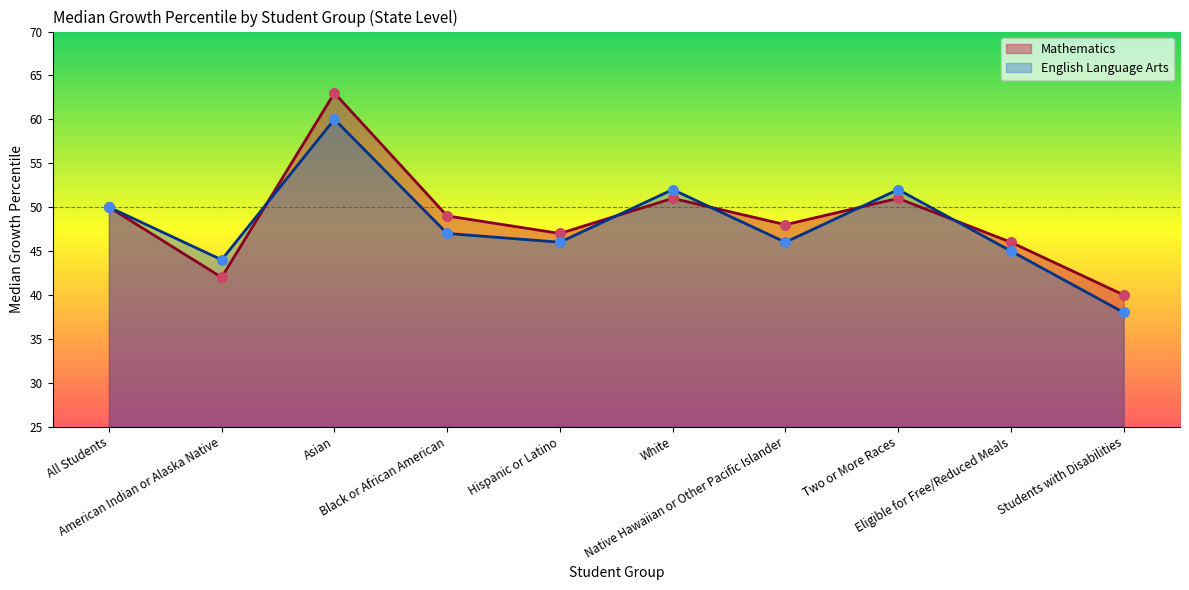

Which series has the largest Y range (max minus min)?

Mathematics